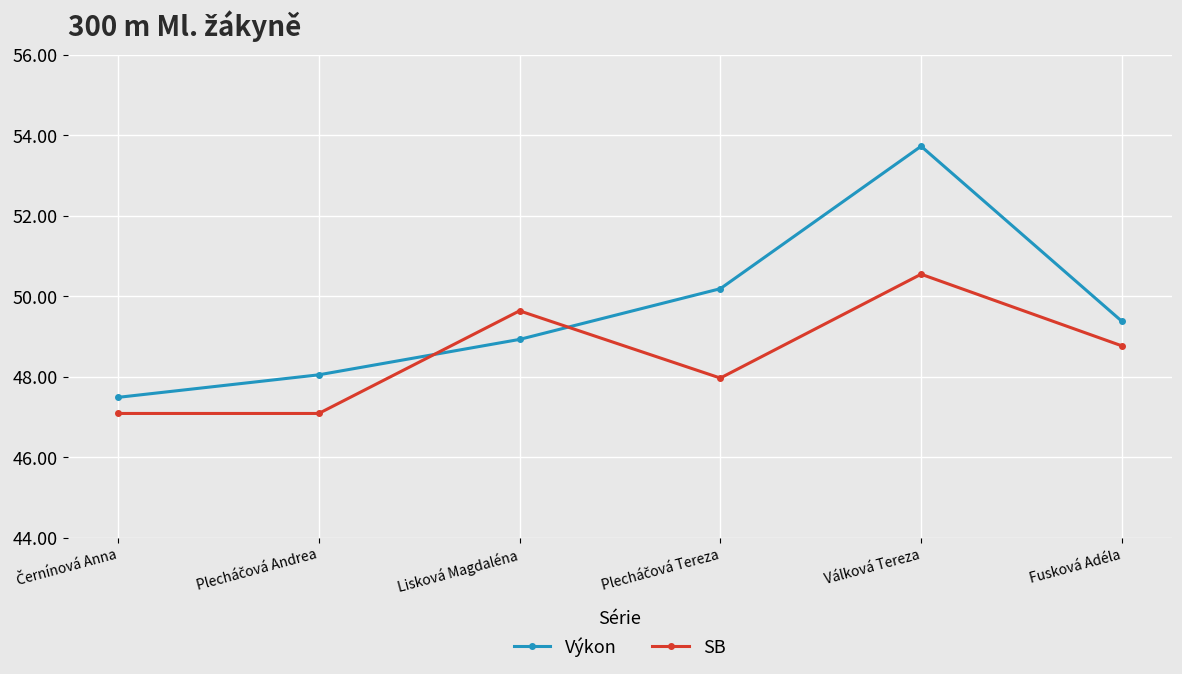

True or false: SB has a value of 48.8 at Fusková Adéla.

True